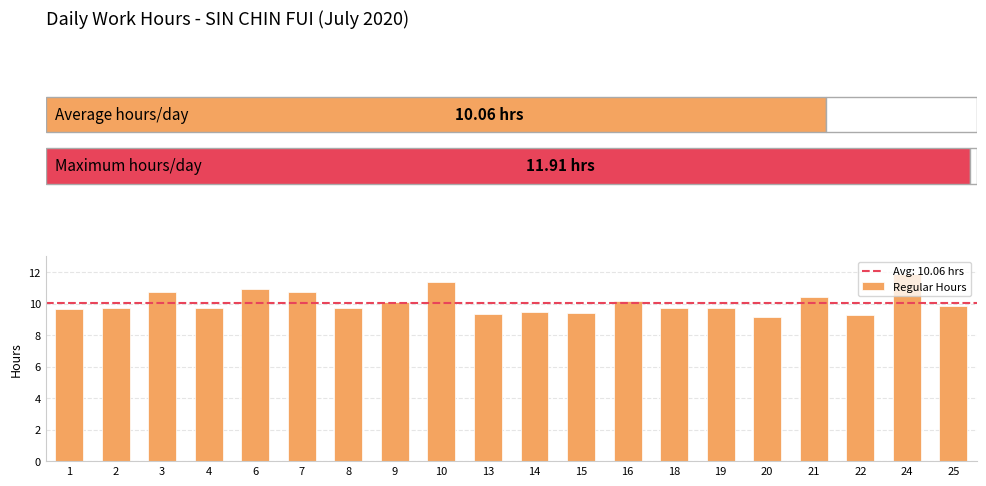

True or false: the data shows 9.4 at 15.

True